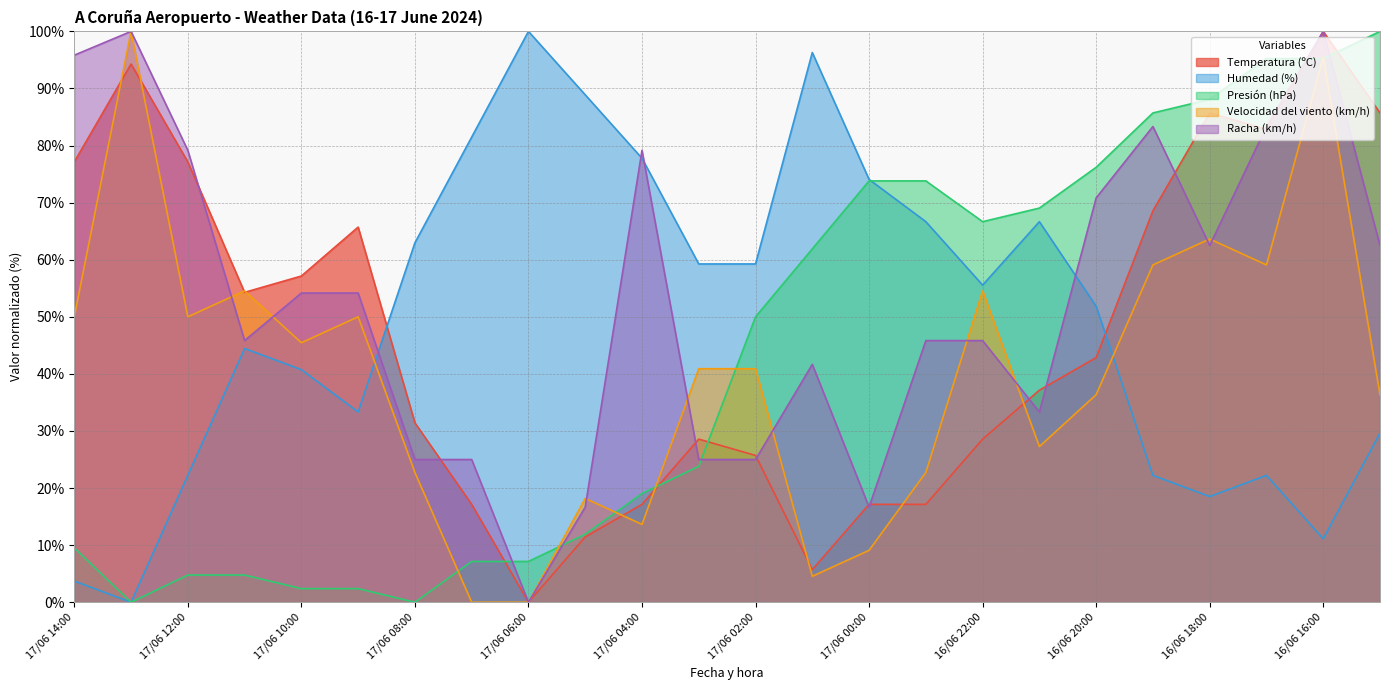

Does the chart display data point markers on the line(s)?

No